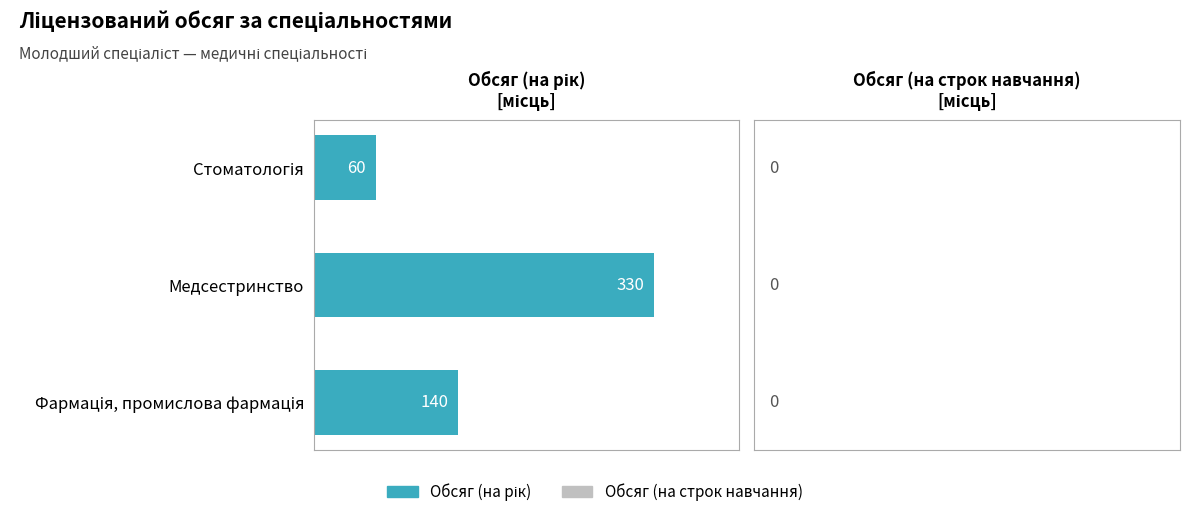

What is the average value?

177